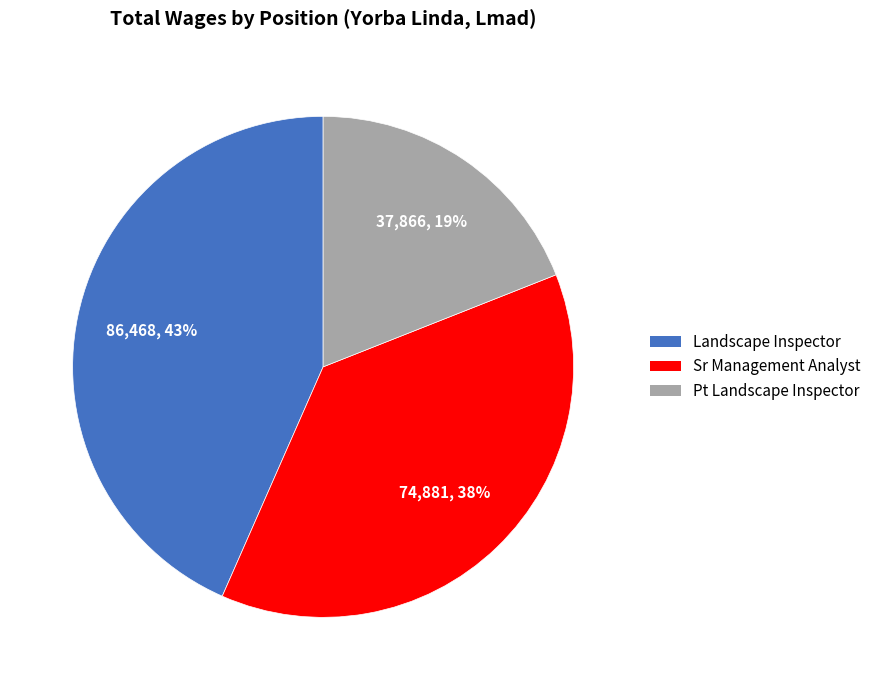

Is the sum of Pt Landscape Inspector and Landscape Inspector greater than half?

Yes